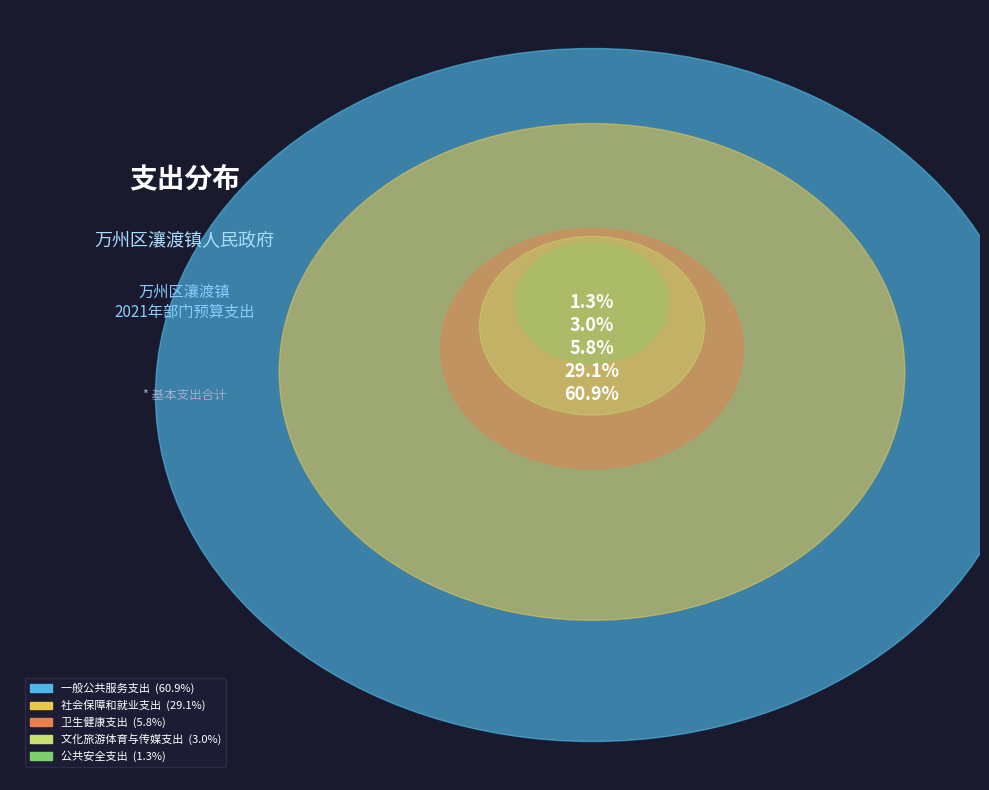

To the nearest percent, what is the difference between the 文化旅游体育与传媒支出 and 社会保障和就业支出 slice percentages?

26%